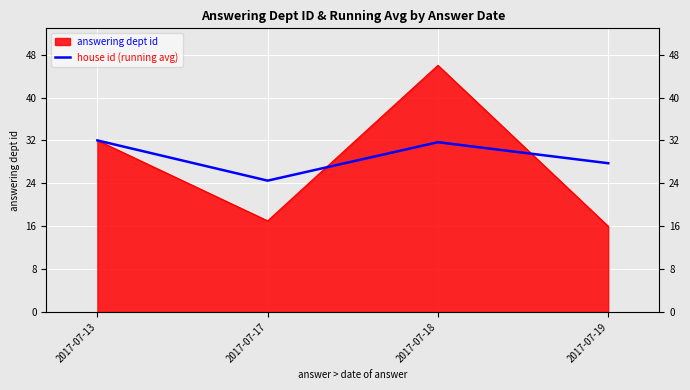

At which category does answering dept id reach its first local peak?

2017-07-18